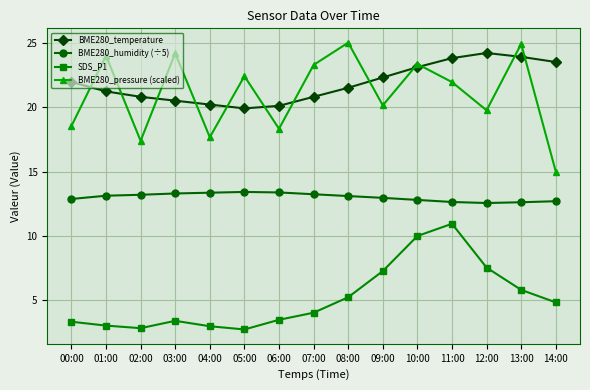

Read the BME280_humidity (÷5) value at 10:00.

12.8